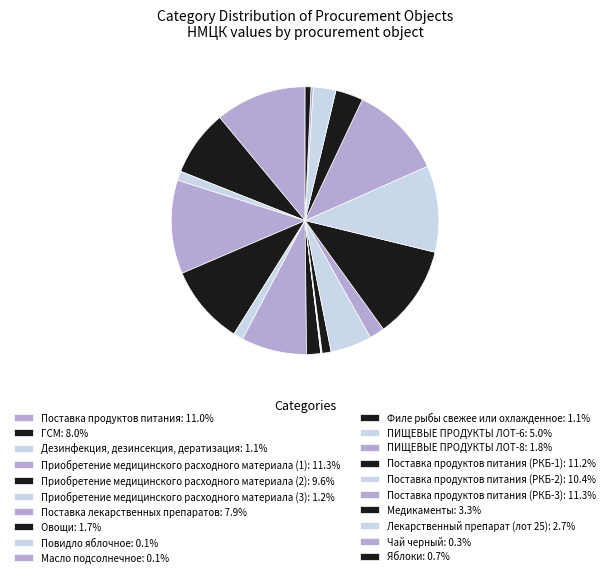

Which category has the biggest portion of the pie?

Поставка продуктов питания (РКБ-3)